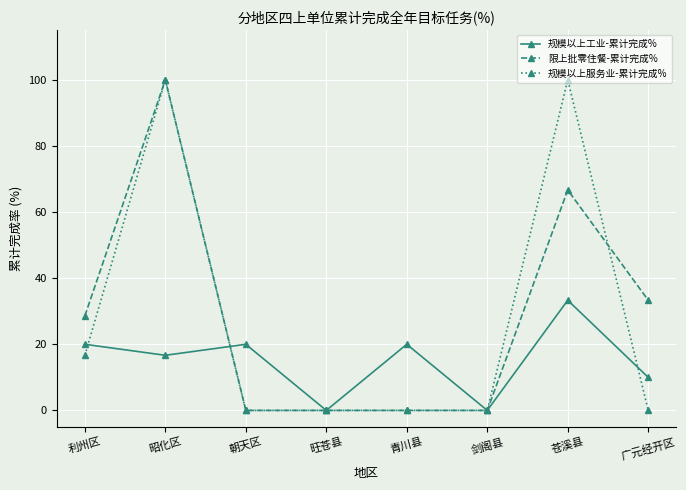

How many lines are shown in the chart?

3